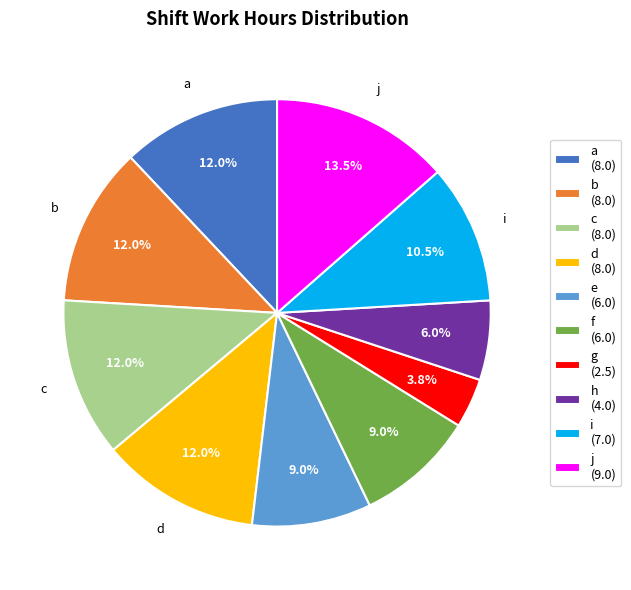

To the nearest percent, what is the combined percentage of d and h?

18%